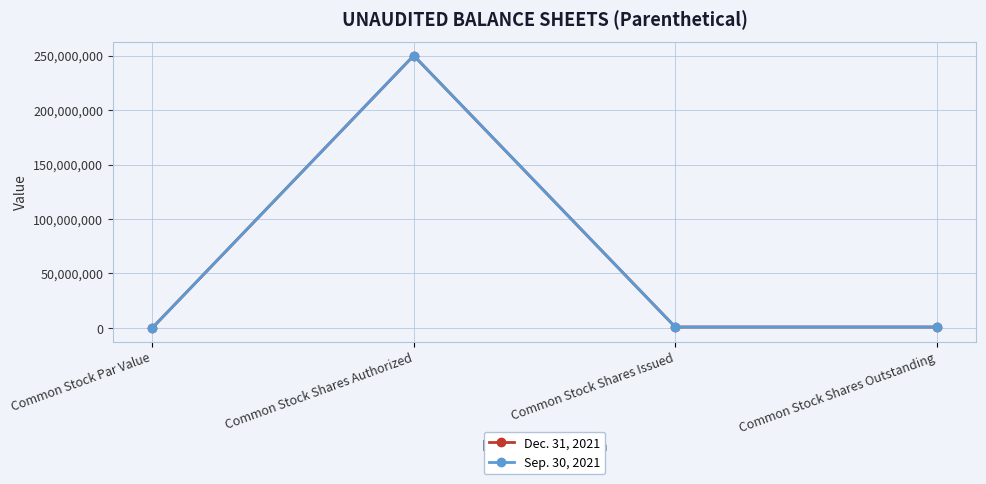

At which category is the sum across all series the highest?

Common Stock Shares Authorized